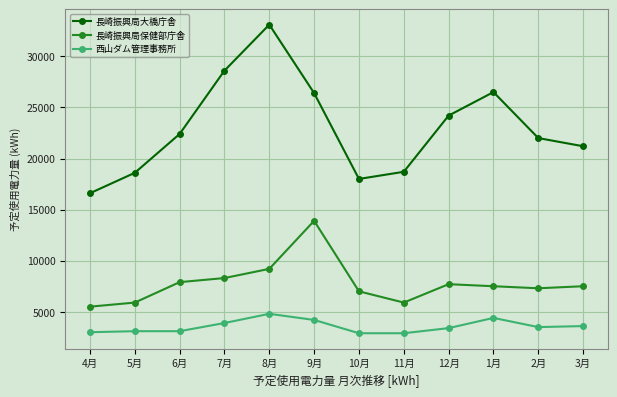

List the series in order of their overall mean, lowest first.

西山ダム管理事務所, 長崎振興局保健部庁舎, 長崎振興局大橋庁舎